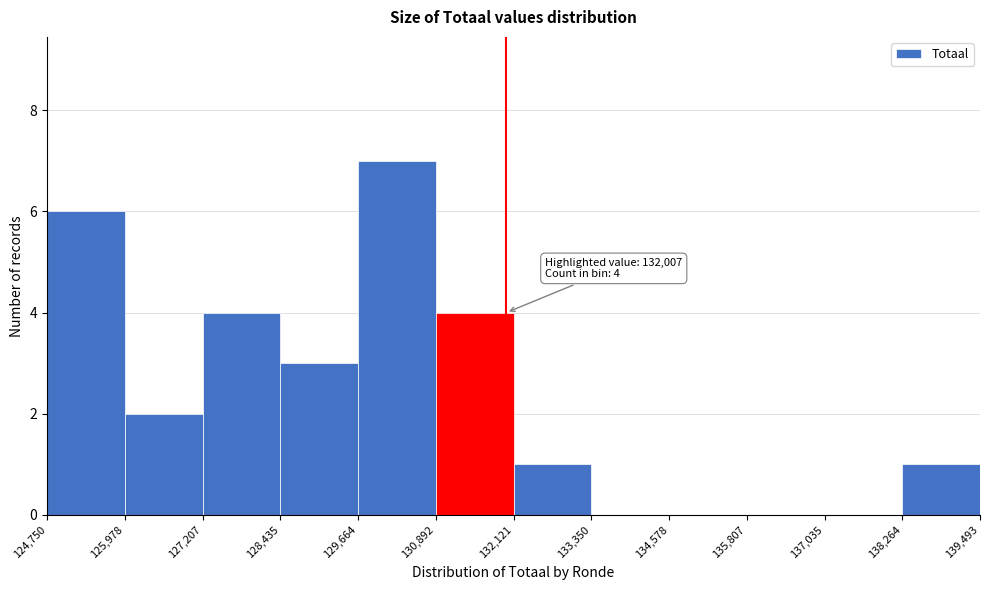

Which range on the x-axis has the tallest bar?

129,664 to 130,892